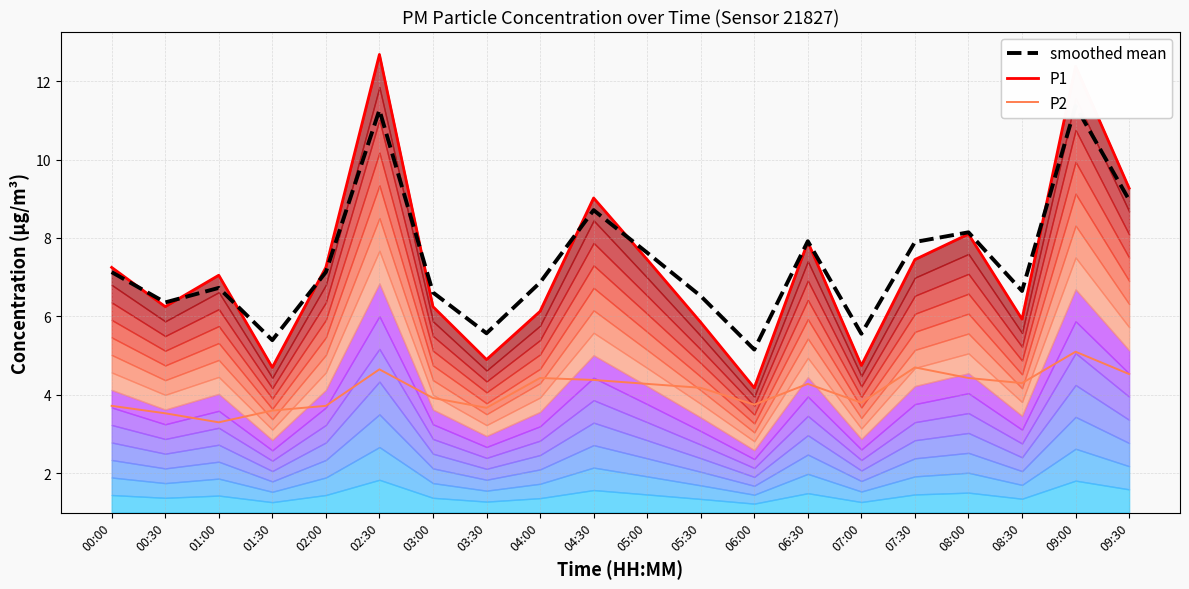

The P1 series shows 6.0 at 02:30. True or false?

False